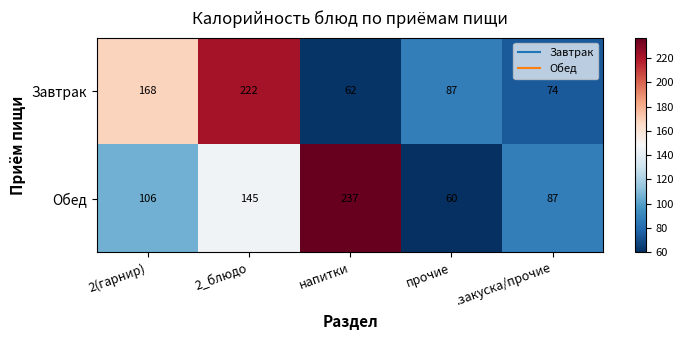

Rank the series by their maximum value, from lowest to highest.

Завтрак, Обед